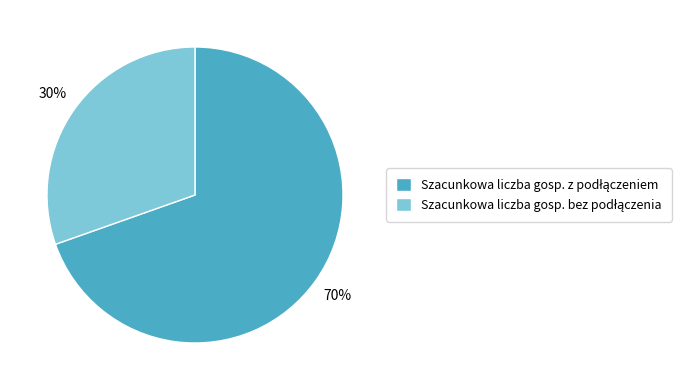

Is there any slice that represents more than half of the pie?

Yes